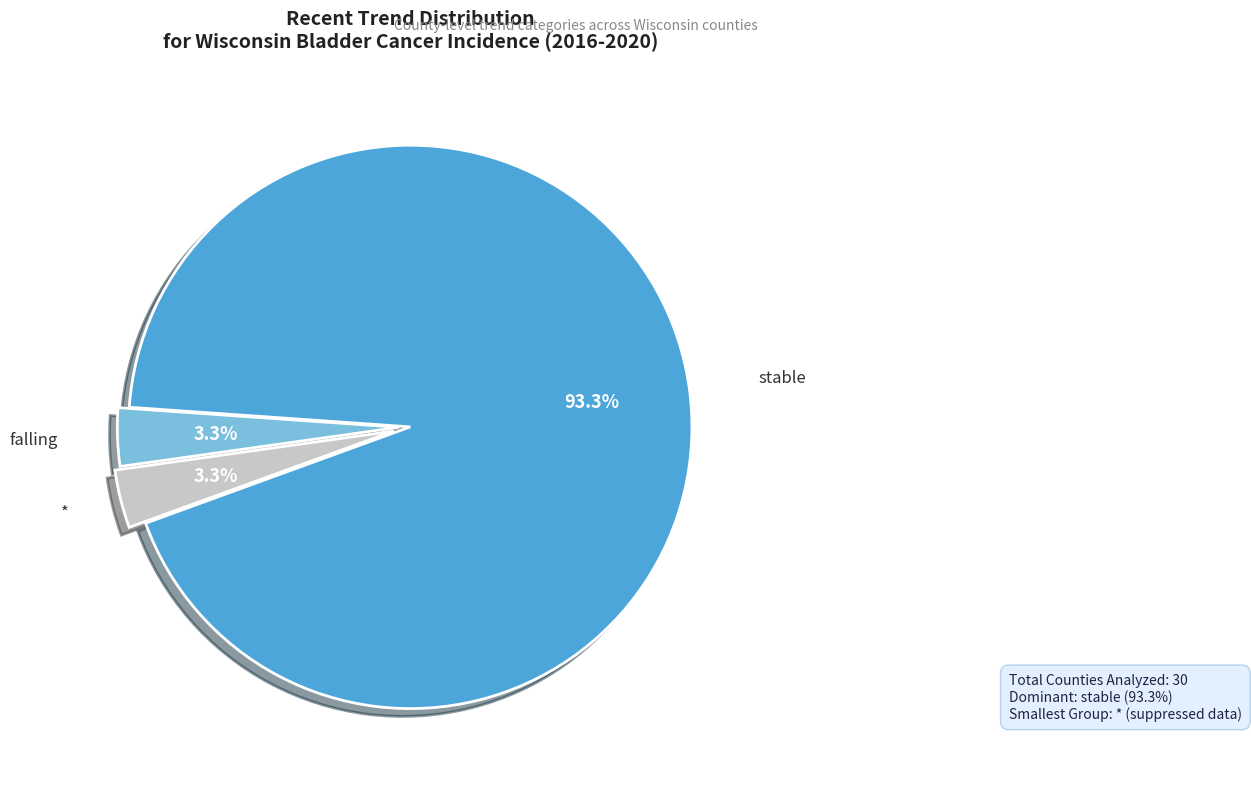

Is there a majority slice in this chart?

Yes